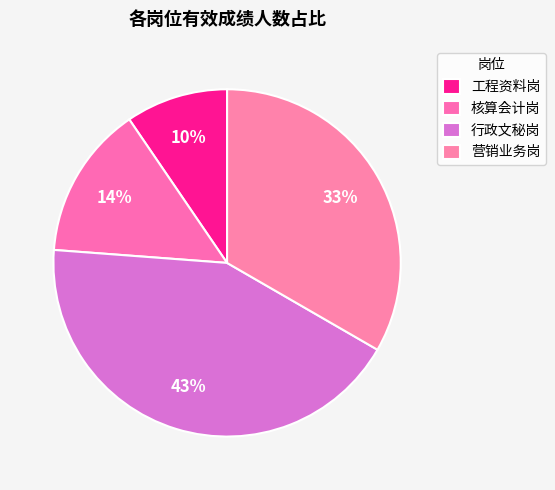

How many segments does this pie chart have?

4